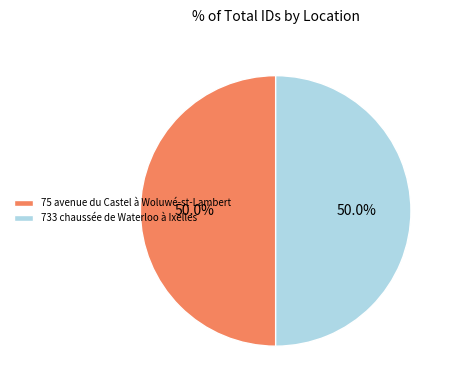

To the nearest percent, what is the average slice percentage?

50%